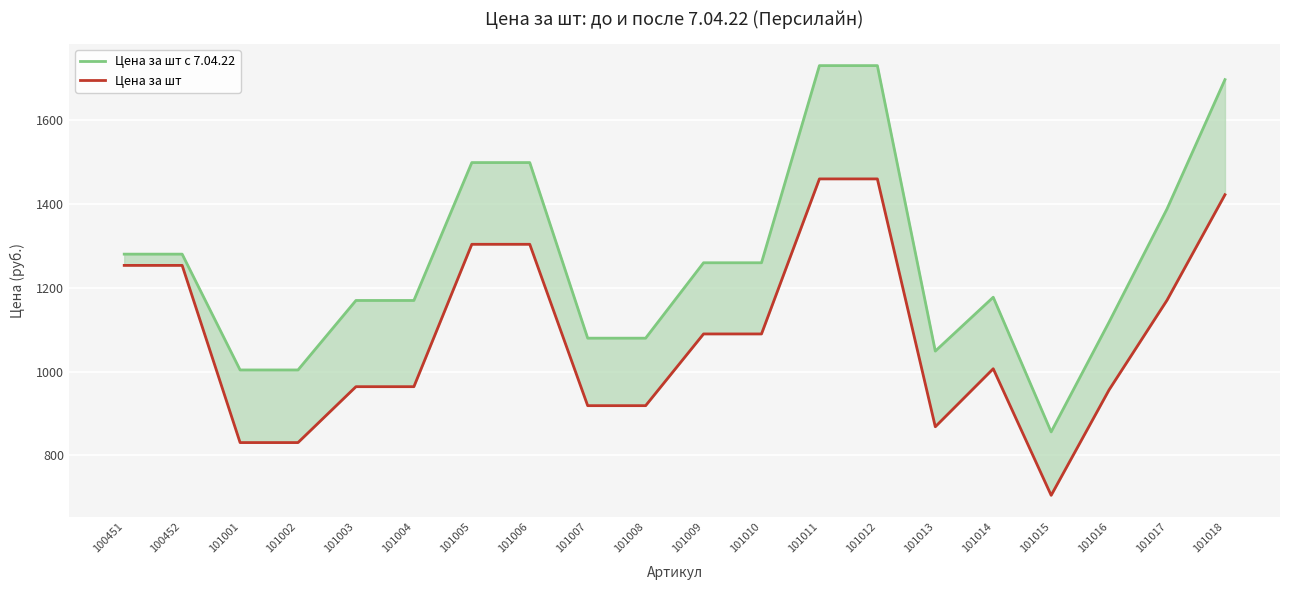

What is the value of the Цена за шт point at the 19th from the left?

1170.5